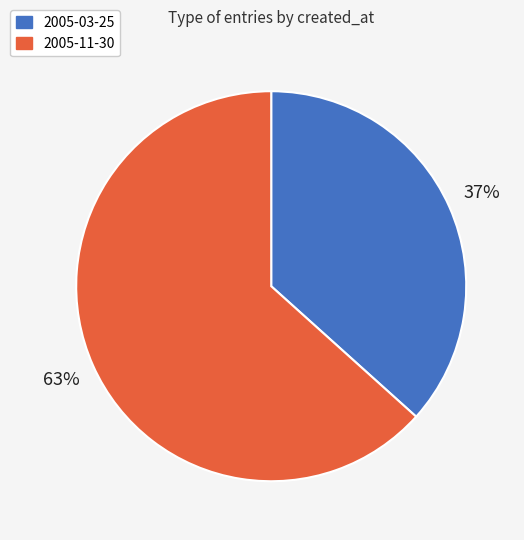

To the nearest percent, what portion does 2005-11-30 represent?

63%